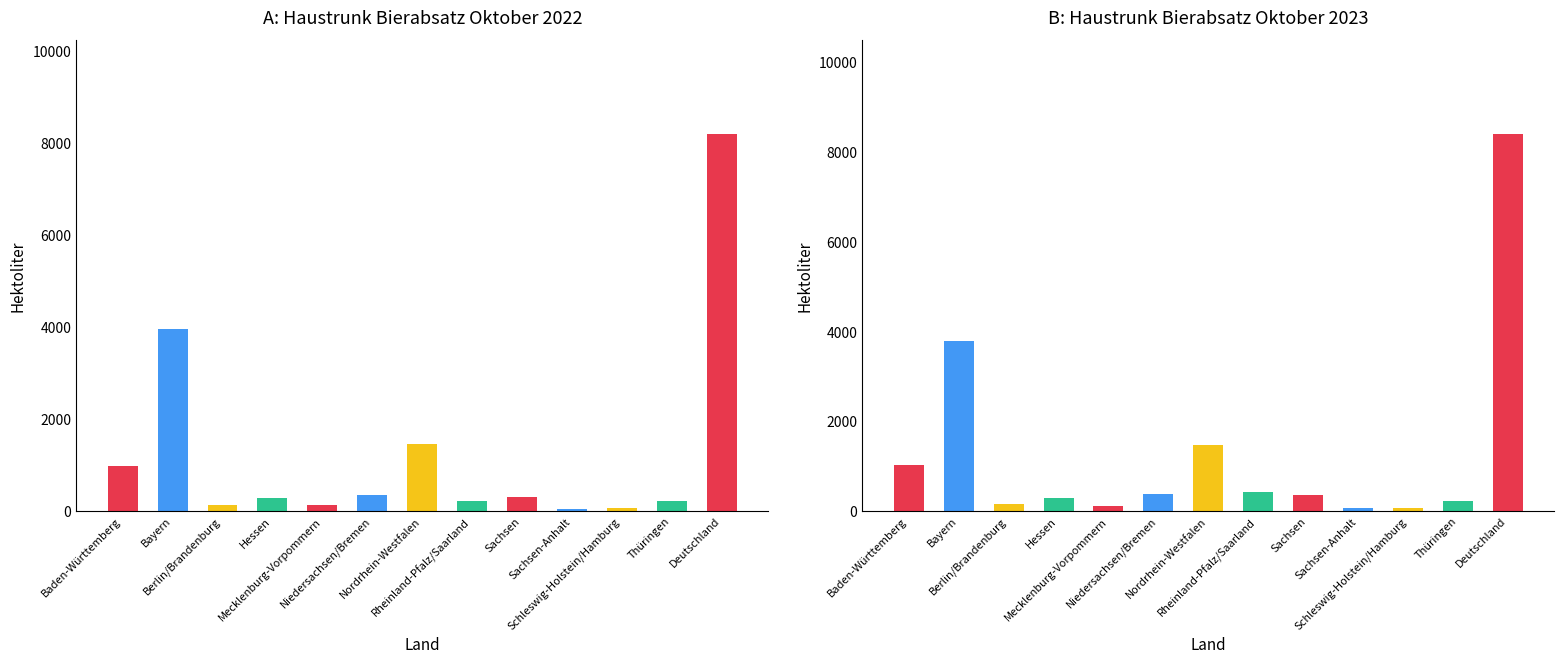

Is the value of Haustrunk 2023 at Deutschland greater than the value of Haustrunk 2022 at Thüringen?

Yes